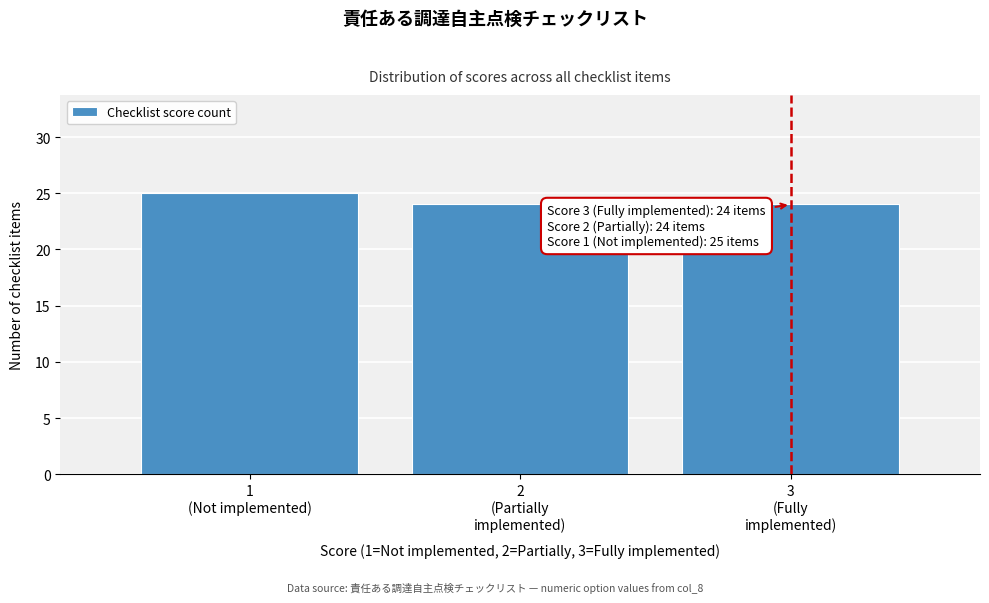

Reading left to right, extract all data points from this chart.

25	24	24